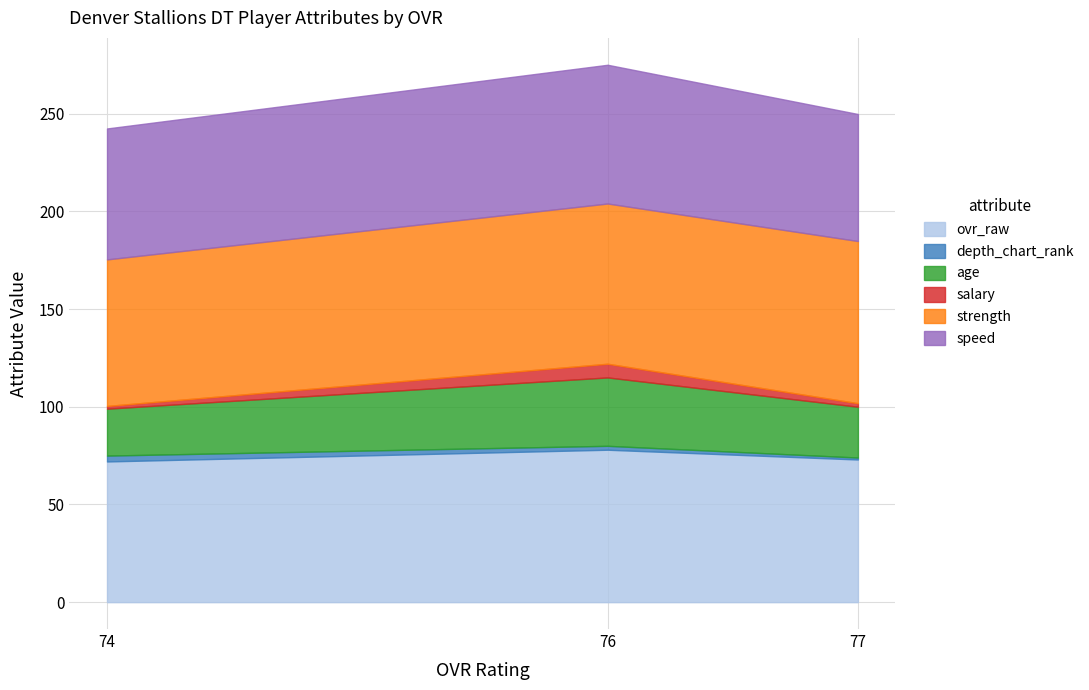

The value of ovr_raw at 76 is 78.0. True or false?

True